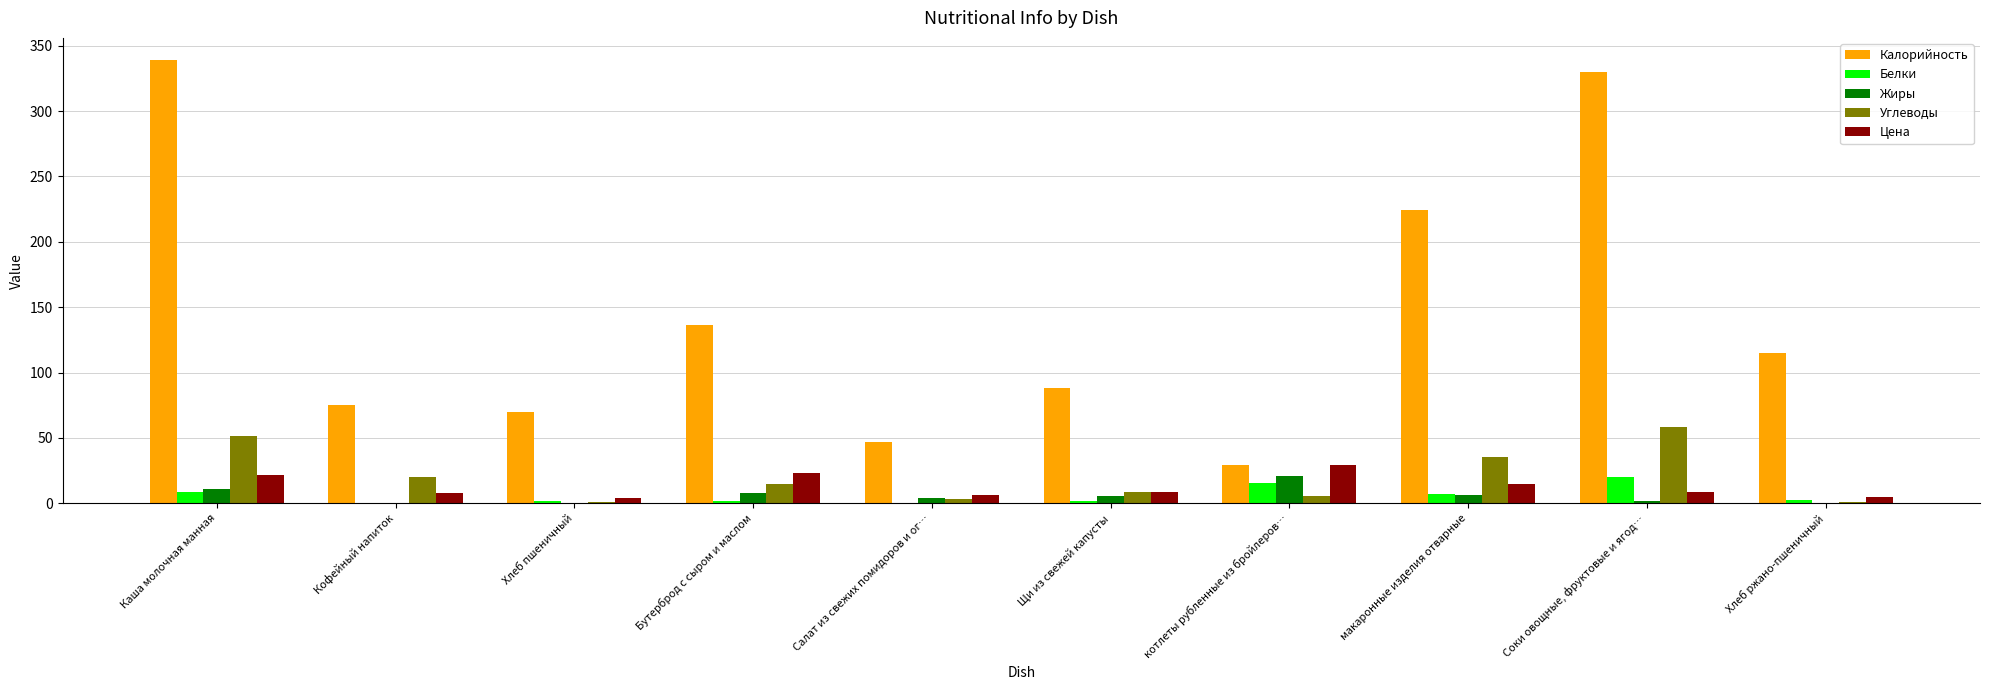

What is the sum of all Углеводы values?

198.8